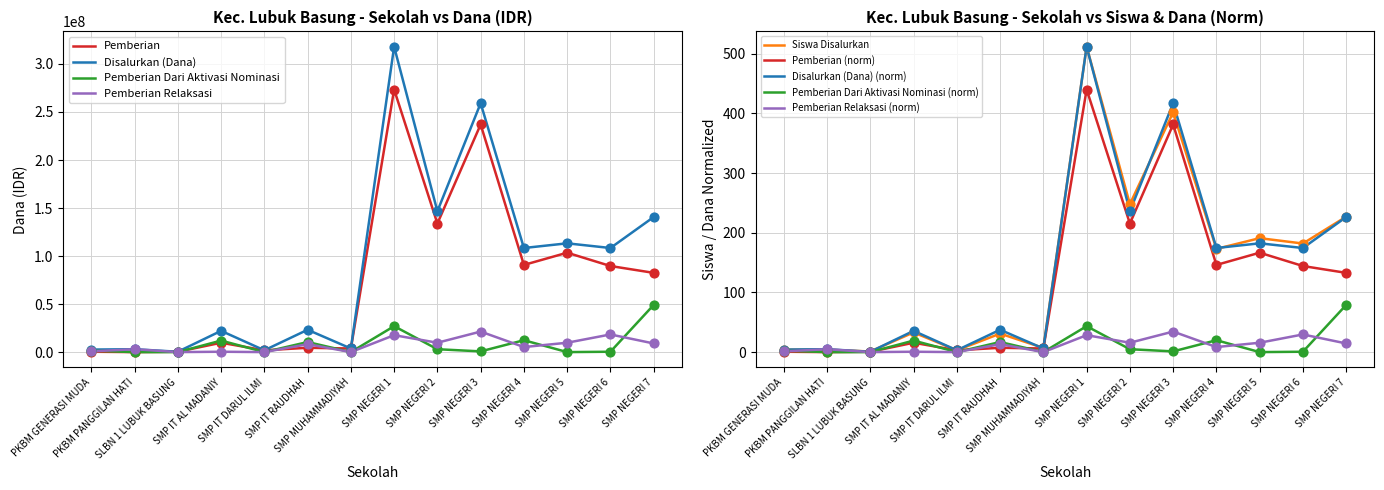

Which series has the largest Y range (max minus min)?

Disalurkan (Dana)